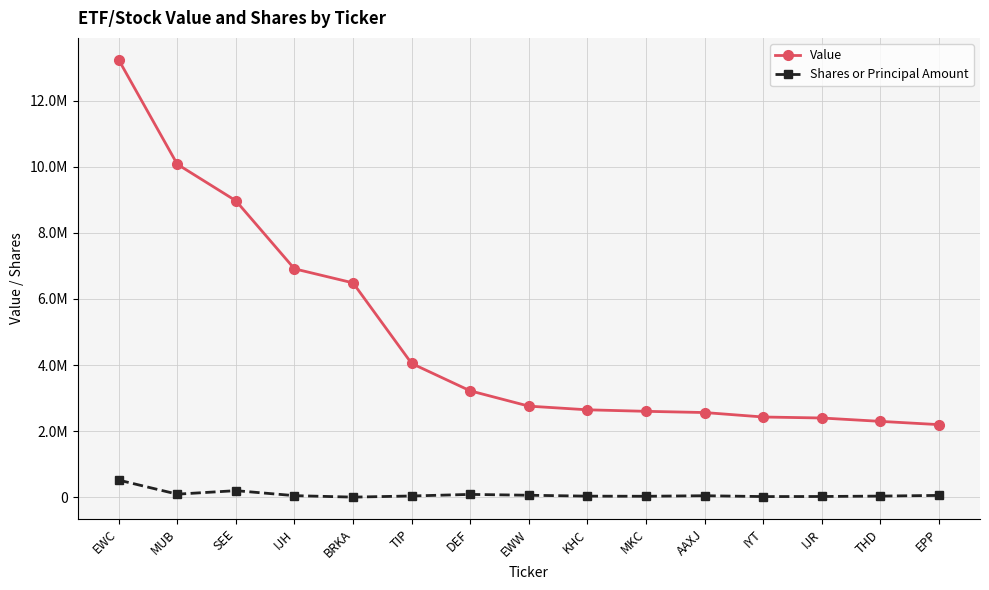

List the series in order of their overall mean, lowest first.

Shares or Principal Amount, Value